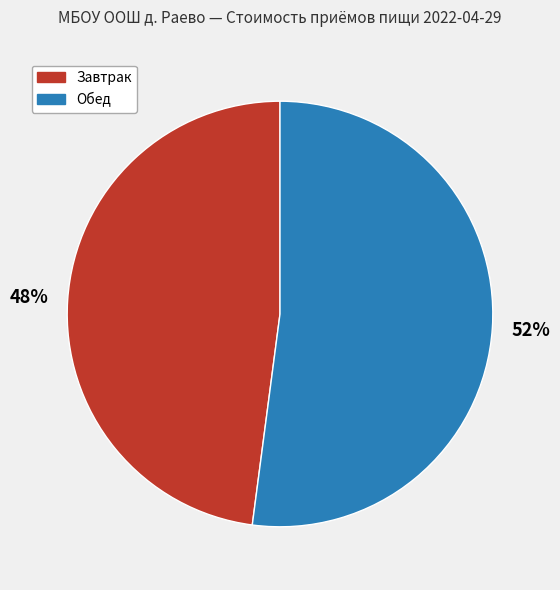

True or false: Завтрак accounts for 48% of the total.

True